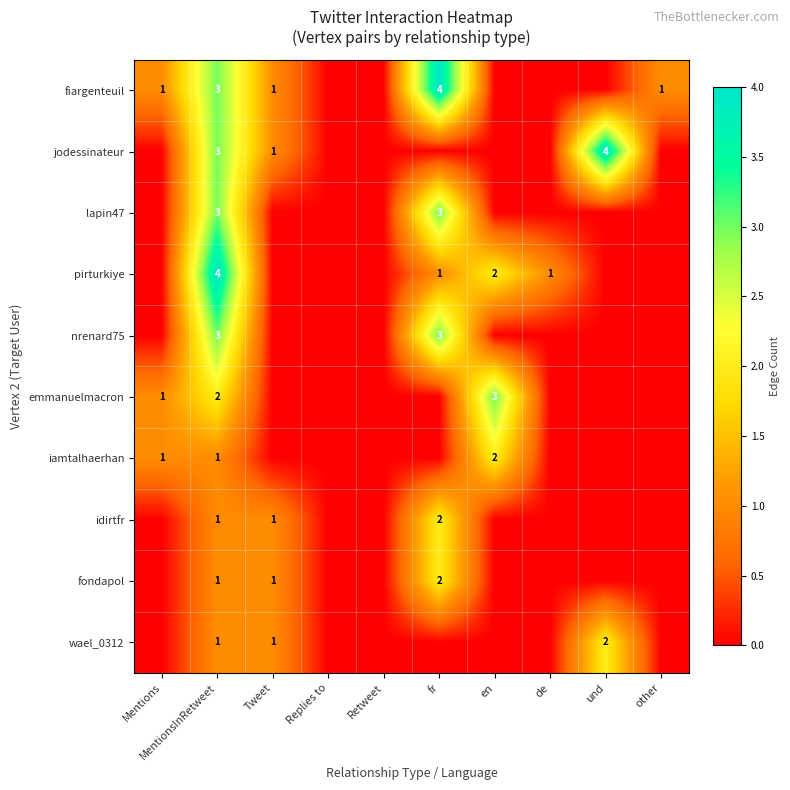

True or false: iamtalhaerhan has a value of 0 at Mentions.

False